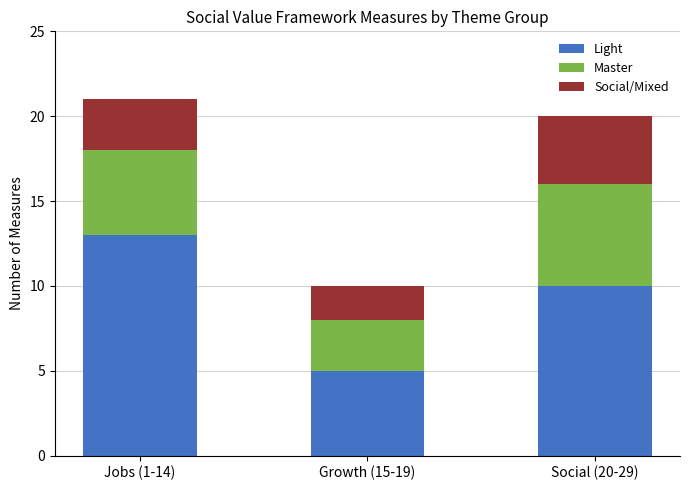

What is the approximate value of Light at Social (20-29)?

10